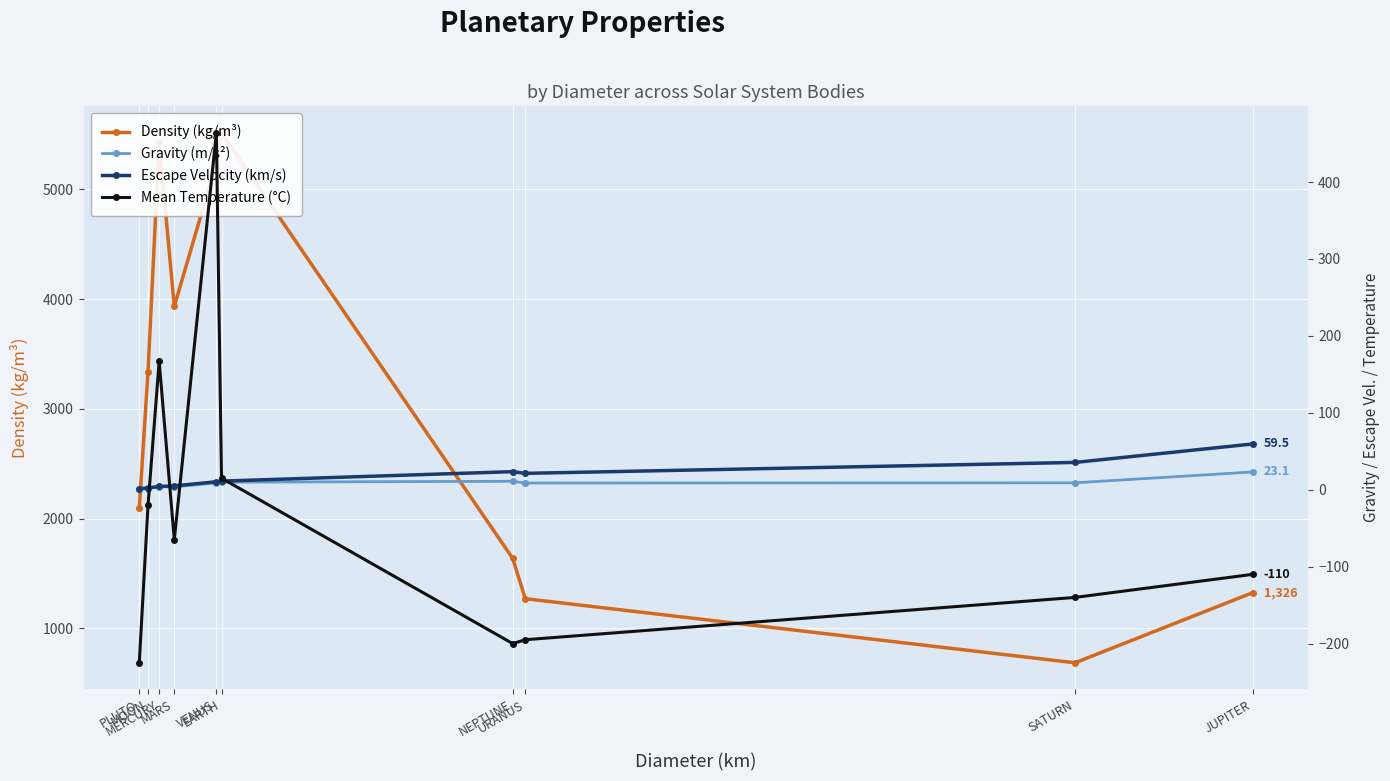

How many data points in Gravity (m/s²) are less than 8?

4